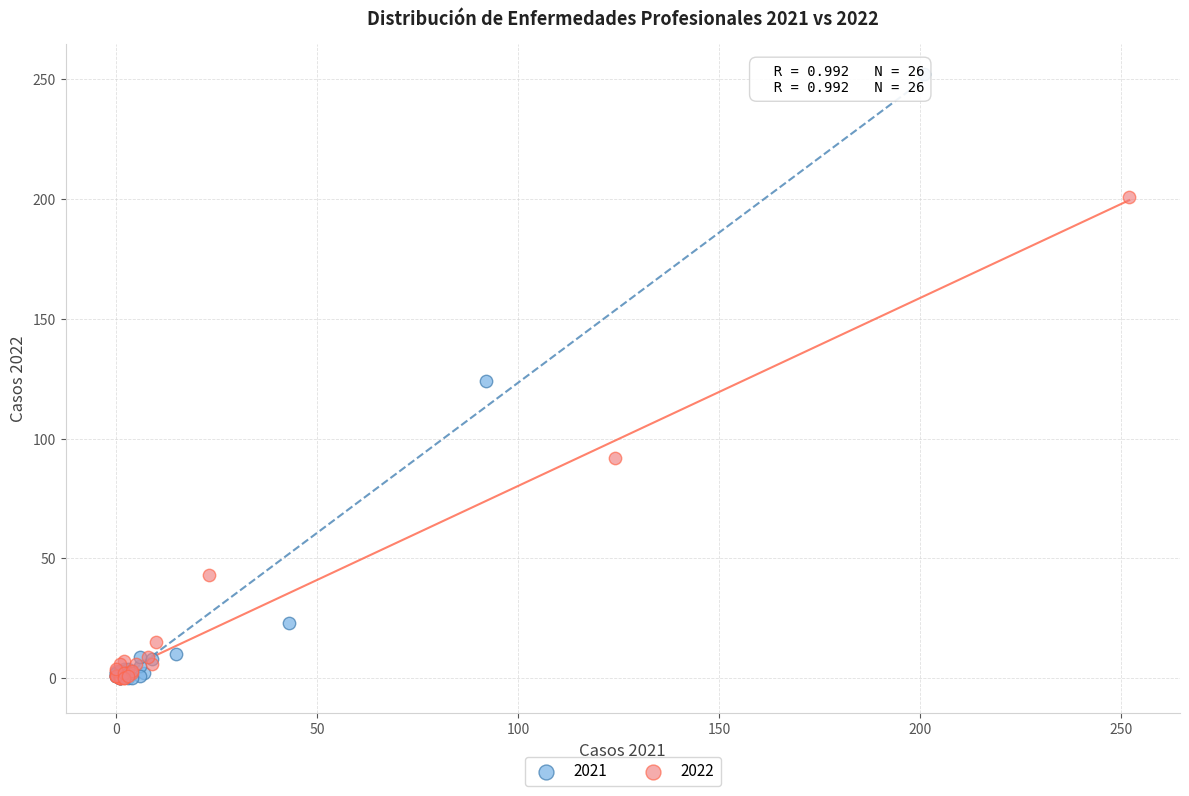

What are all the series names shown in the legend?

2021, 2022